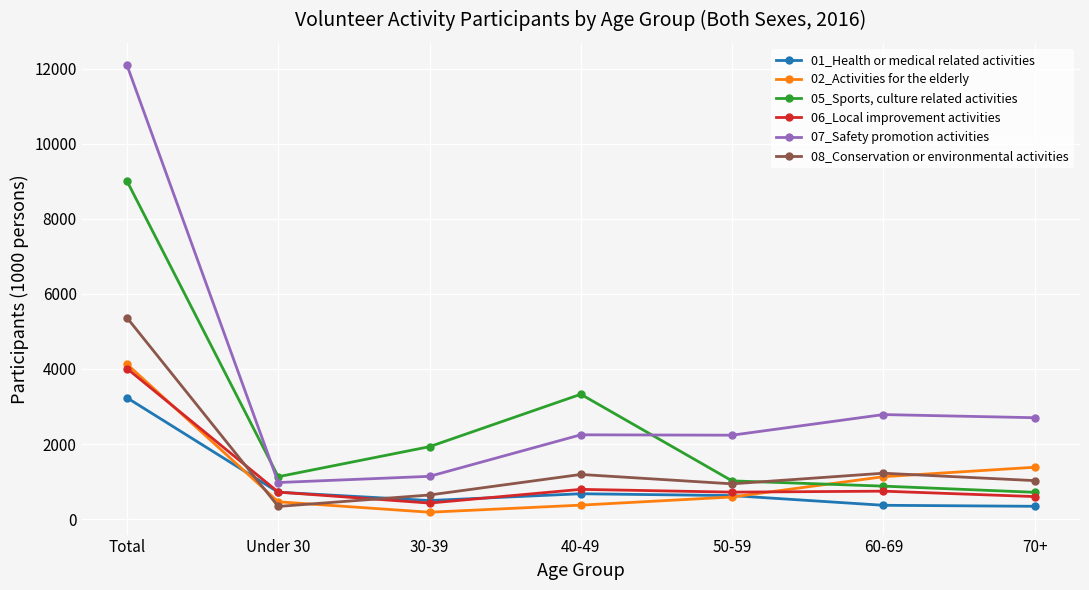

What is the difference between the maximum and second lowest values in the 01_Health or medical related activities series?

2863